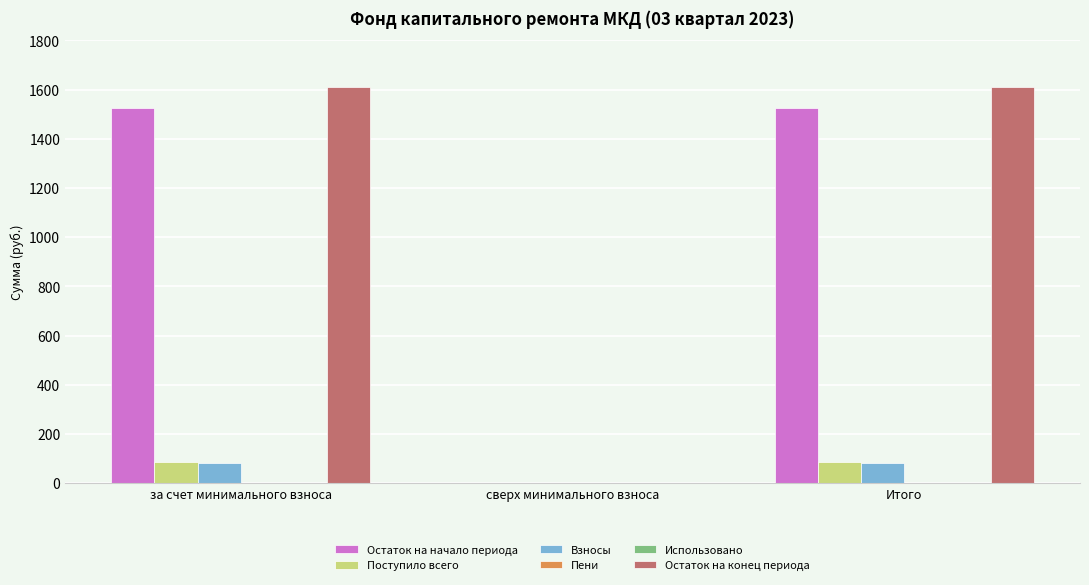

How many categories are shown in the chart?

3